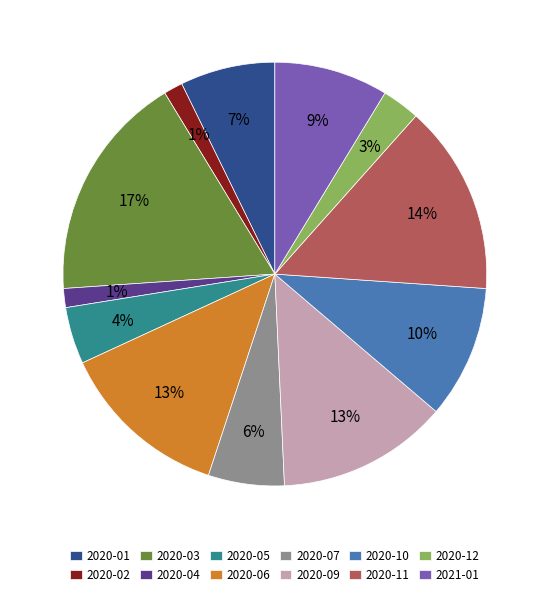

Which has a higher value, 2020-07 or 2021-01?

2021-01